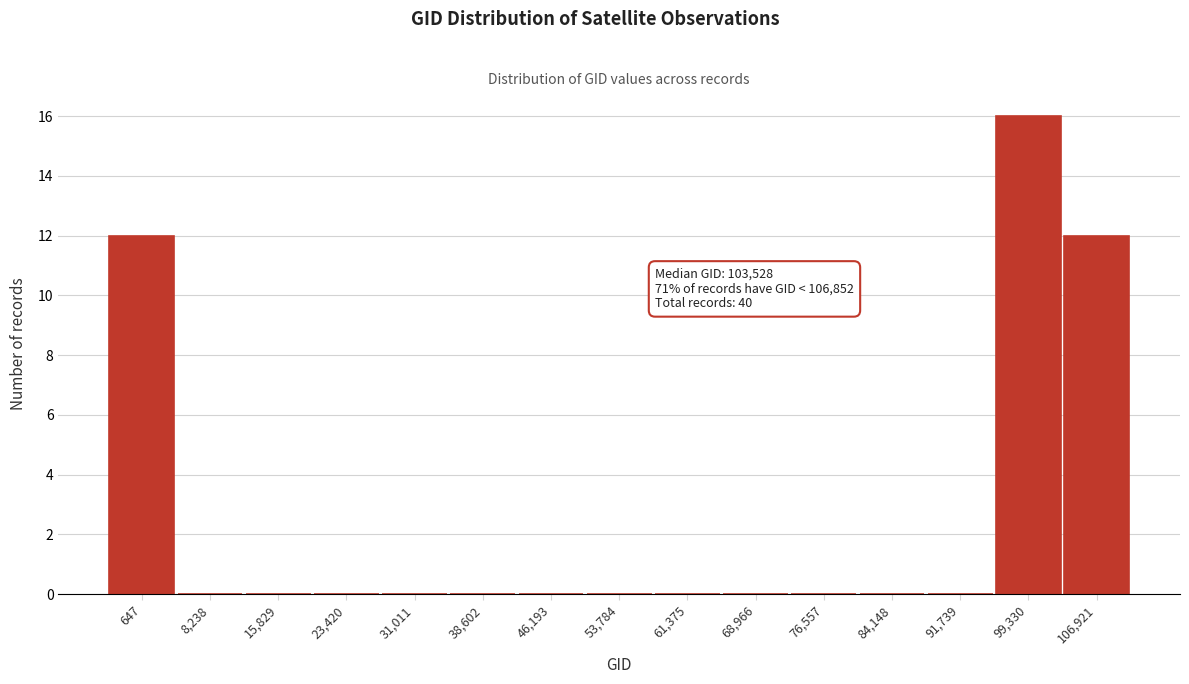

Reading left to right, transcribe all the data shown in this chart.

647=12	8,238=0	15,829=0	23,420=0	31,011=0	38,602=0	46,193=0	53,784=0	61,375=0	68,966=0	76,557=0	84,148=0	91,739=0	99,330=16	106,921=12